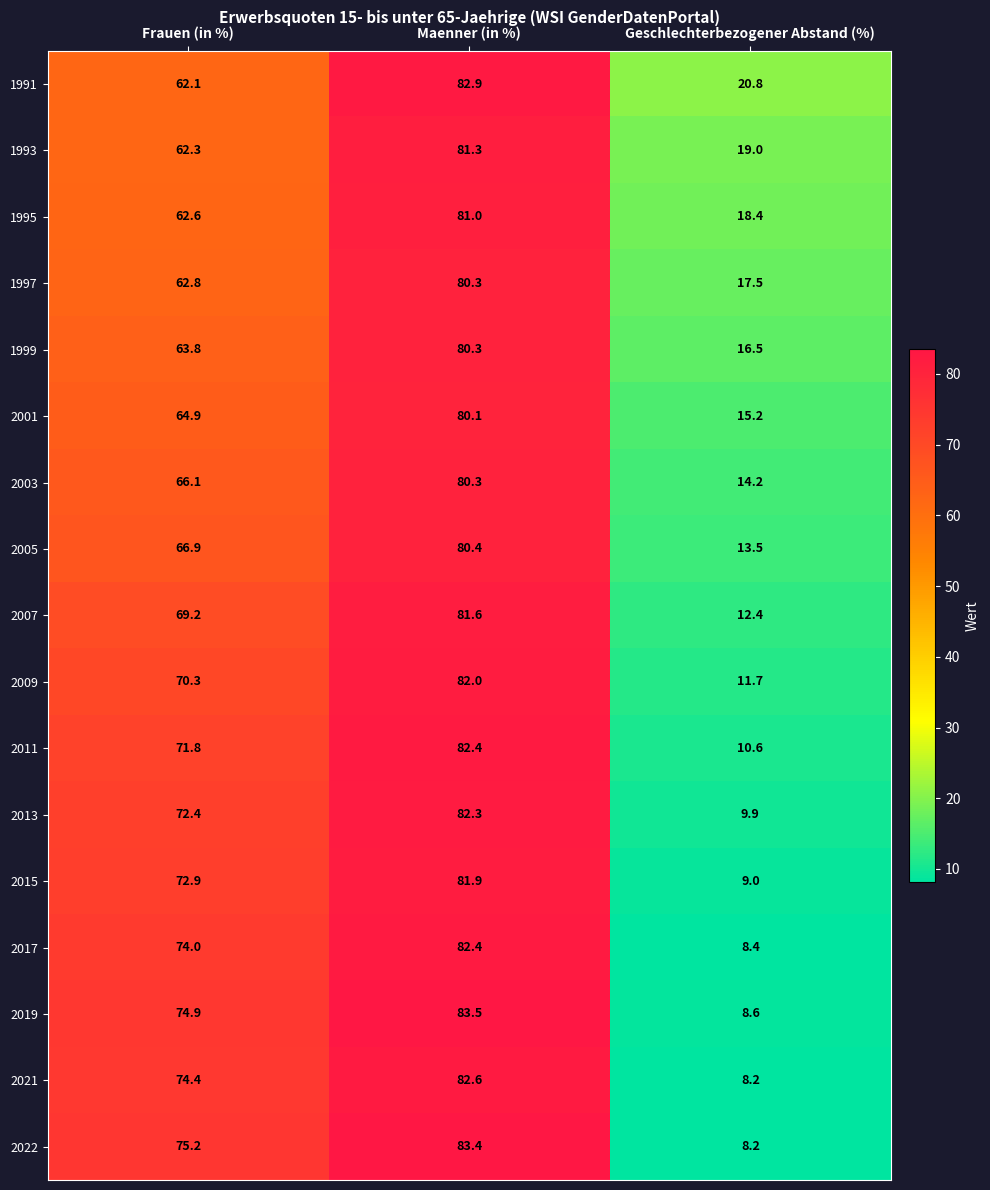

List the labels in order of 2011 value, smallest first.

Geschlechterbezogener Abstand (%), Frauen (in %), Maenner (in %)